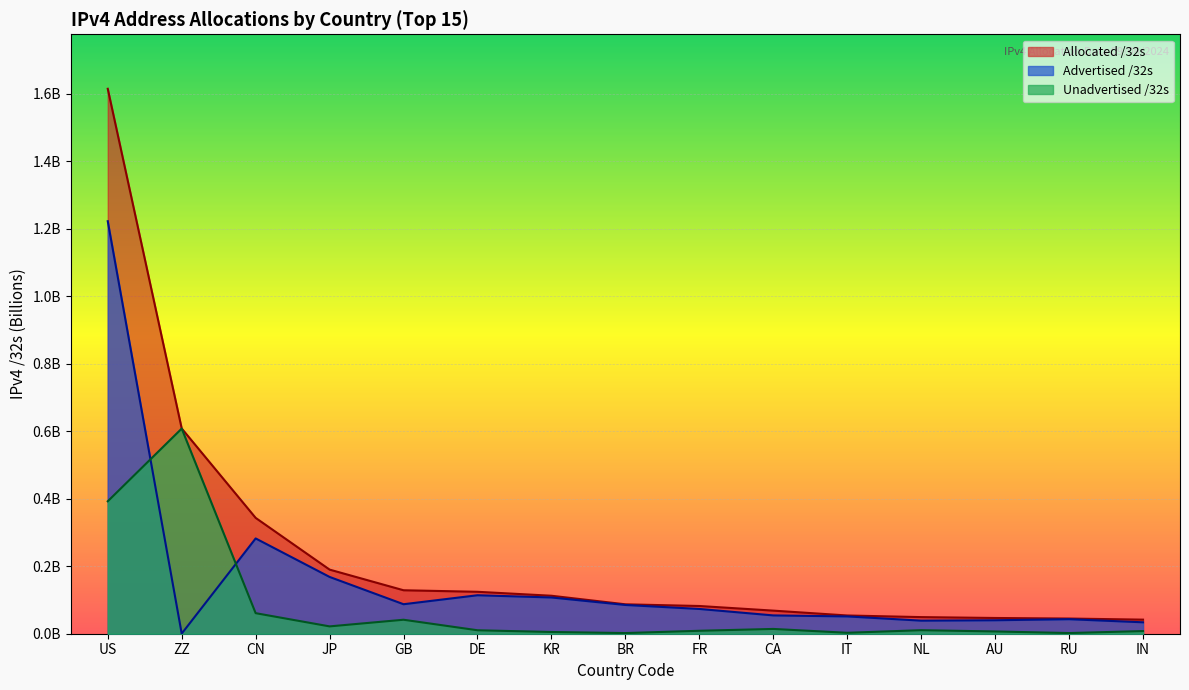

True or false: Unadvertised /32s has a value of 0.0 at KR.

False